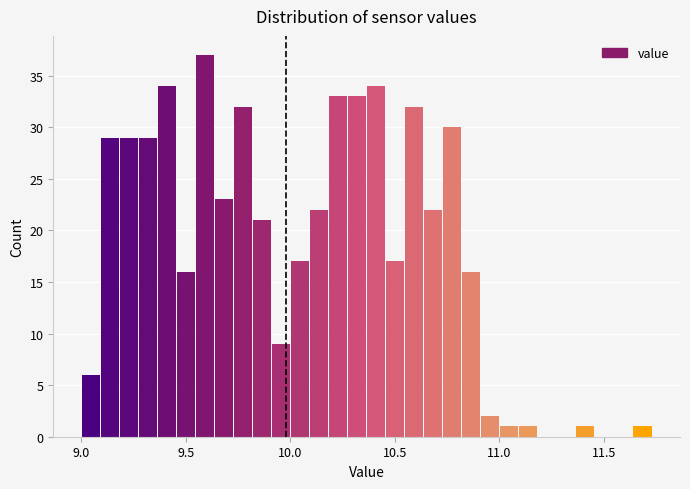

Read against the x-axis, roughly where is the centre of the tallest bar?

9.60